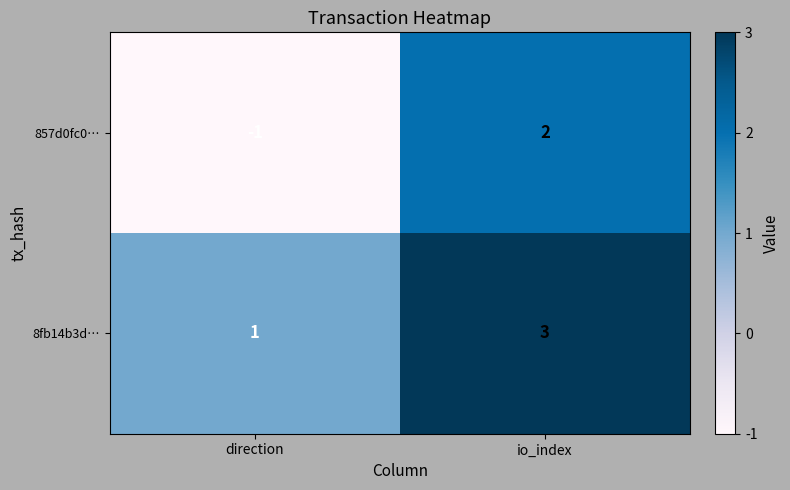

Which category has the highest value across all series?

io_index